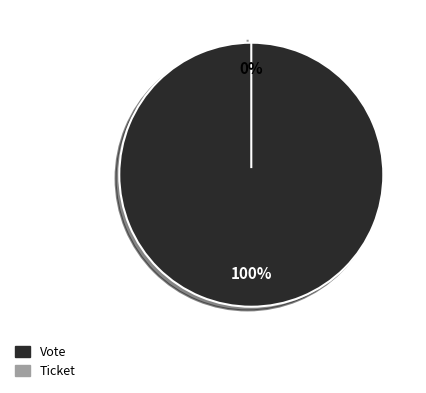

To the nearest percent, what is the difference between the largest and smallest slice percentages?

100%